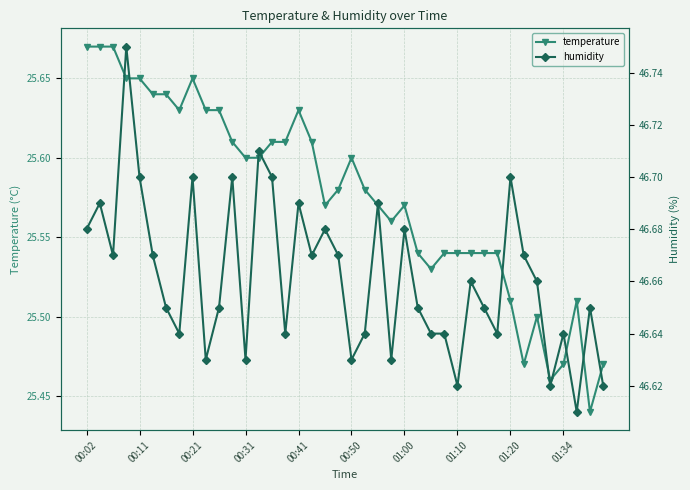

True or false: temperature has more than 0 interior local peaks.

True